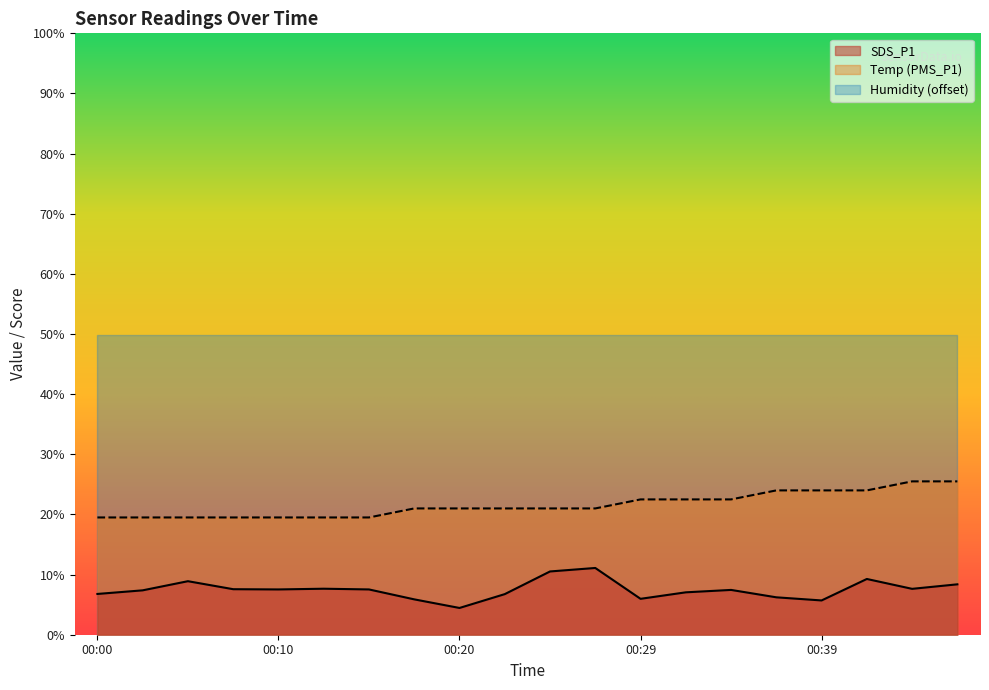

What is the difference between the maximum and minimum values in the SDS_P1 series?

6.6